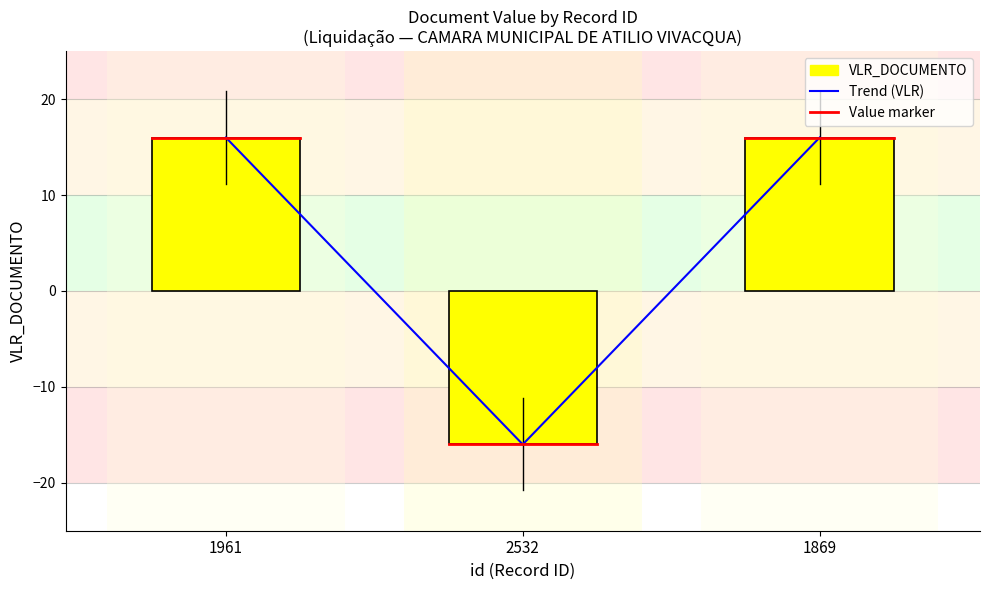

How many negative values does the Trend (VLR) series have?

1